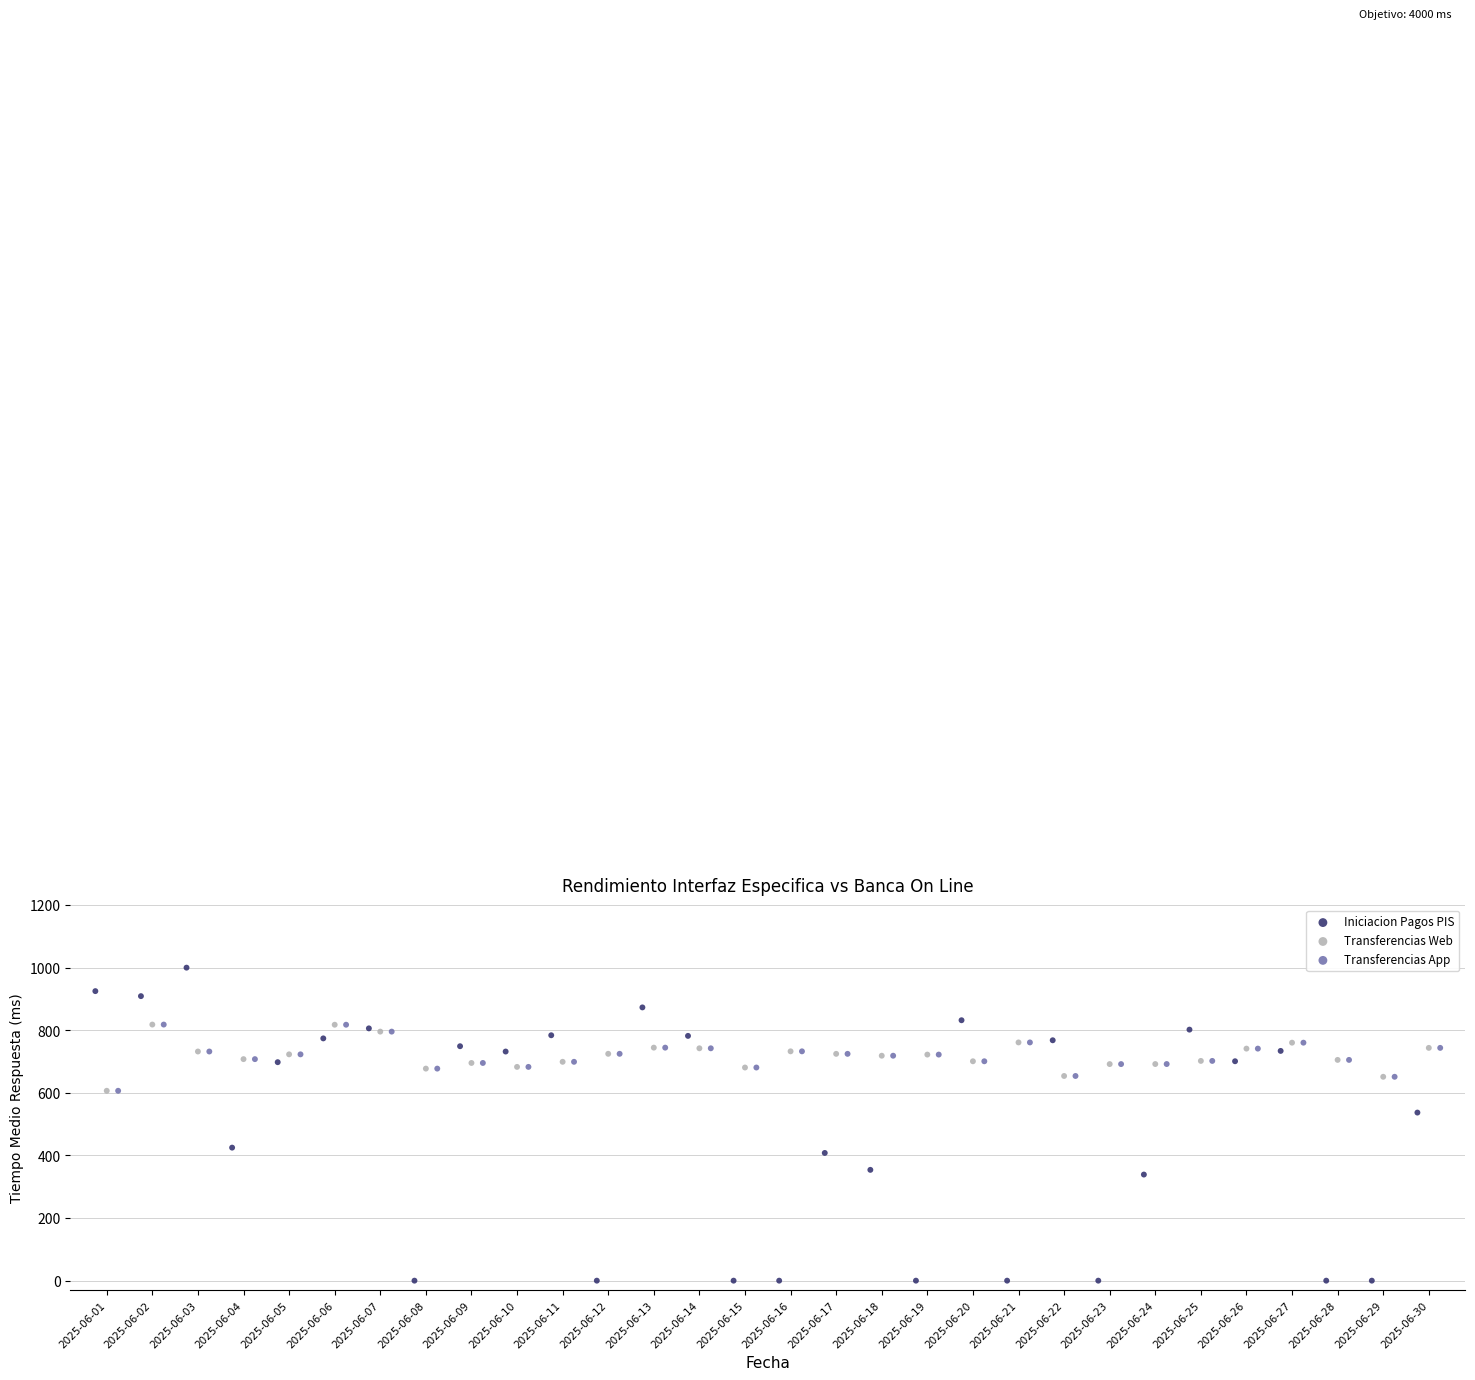

Which series has the largest Y range (max minus min)?

Iniciacion Pagos PIS